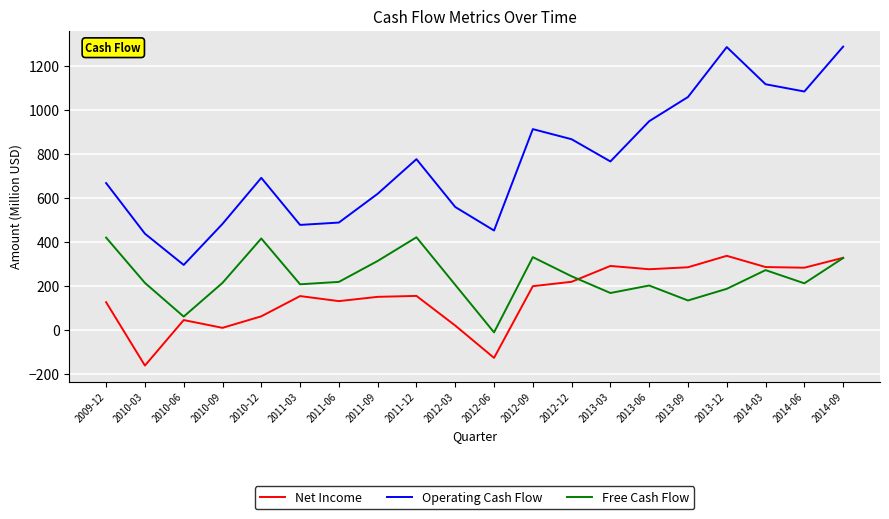

Which category has the lowest value across all series?

2010-03